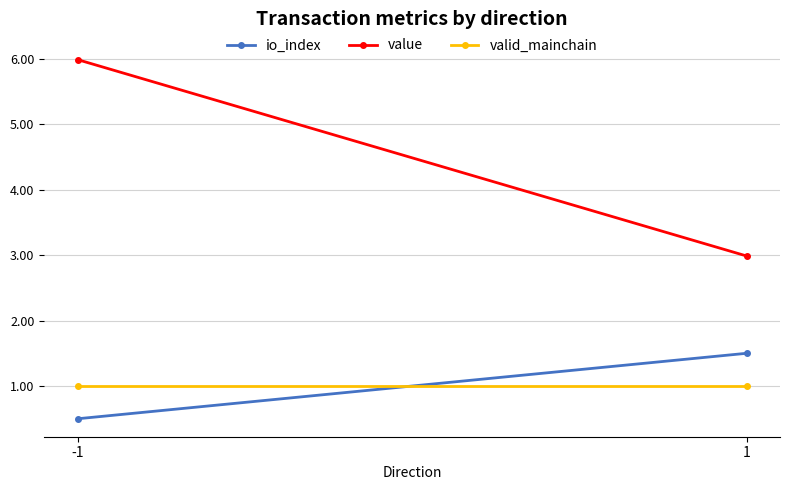

At how many categories does at least one series exceed 5?

1